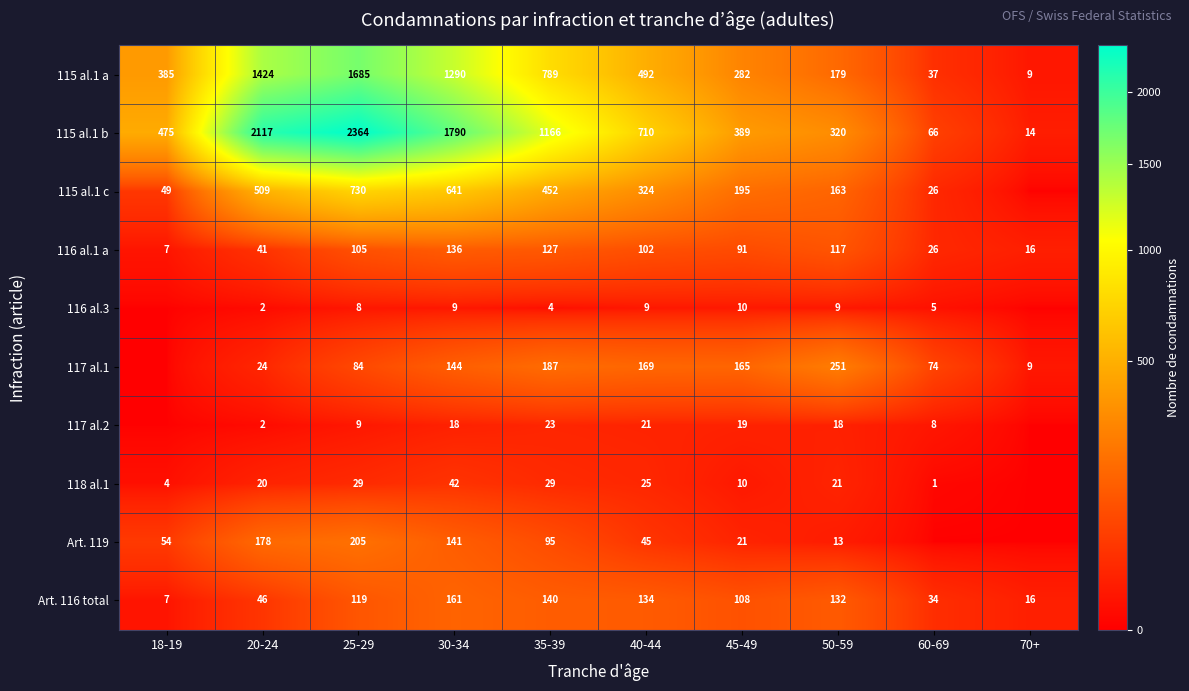

Which category has the lowest value in the 115 al.1 a series?

70+